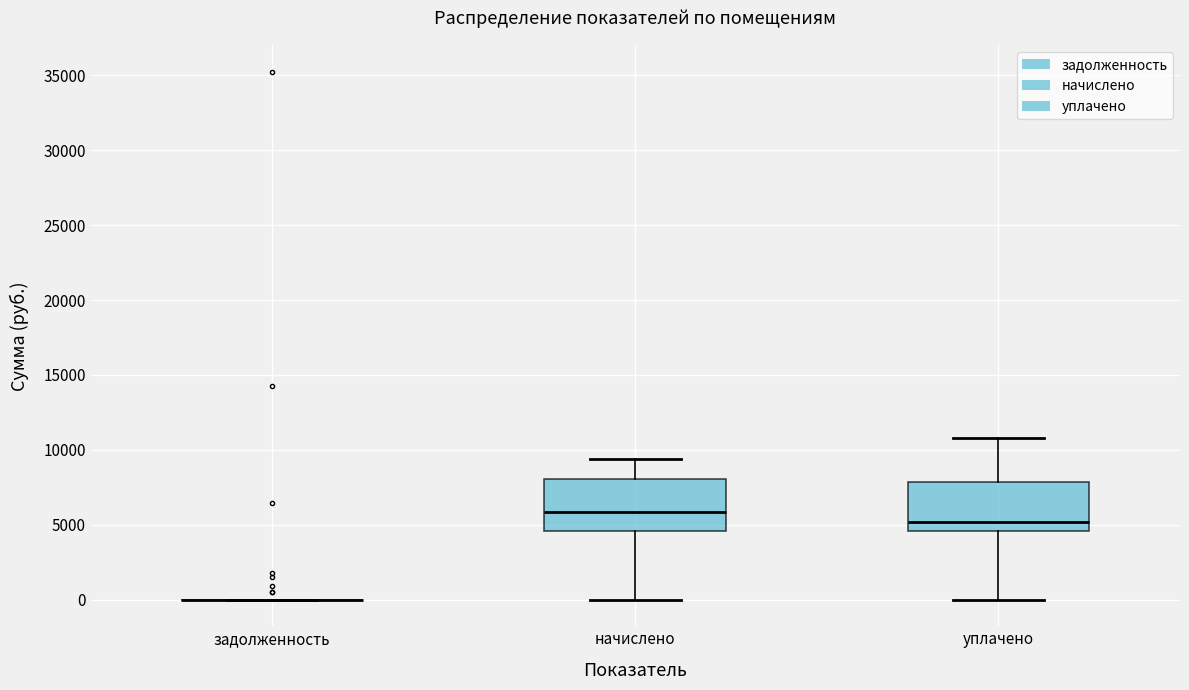

Reading left to right, read every box against the y-axis: the position of its median line, the range the box covers, and the ends of its whiskers. The values are not printed on the chart, so give them approximately, as read against the axis.

задолженность: box collapsed to a line at 0, whiskers 0 to 0
начислено: median 6000, box 4500 to 8000, whiskers 0 to 9500
уплачено: median 5000, box 4500 to 8000, whiskers 0 to 11000